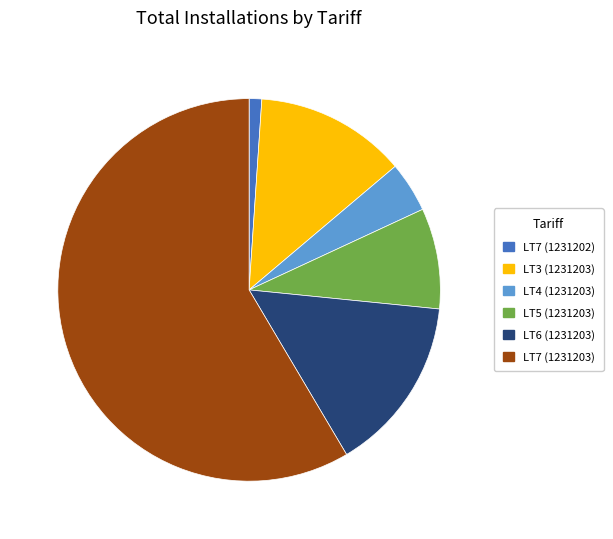

Which has a higher value, LT5 (1231203) or LT3 (1231203)?

LT3 (1231203)